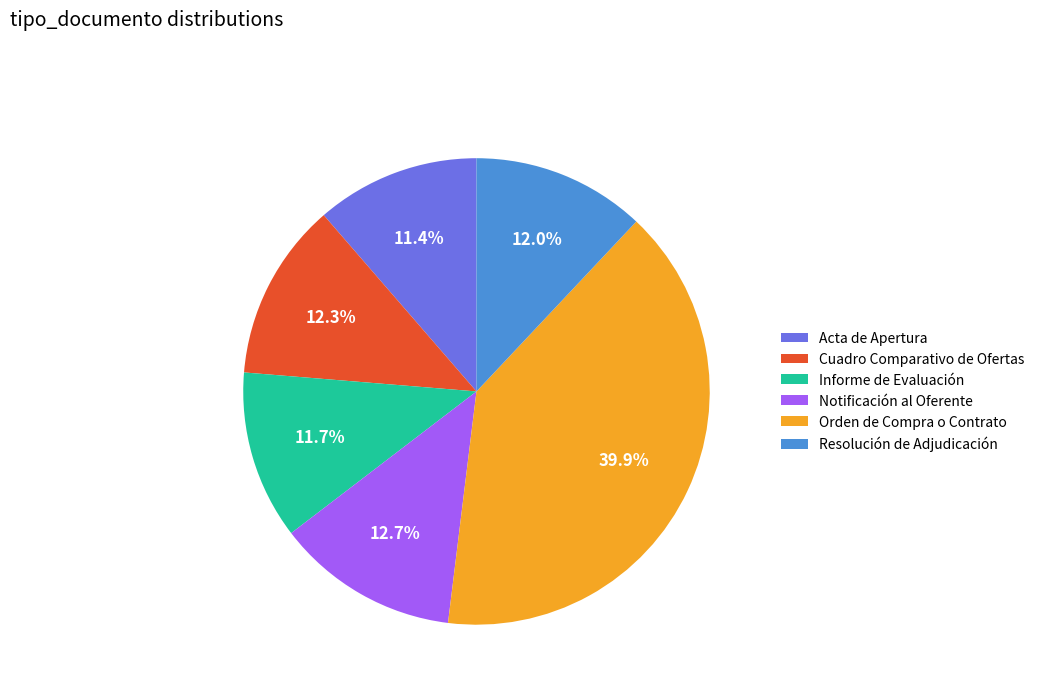

To the nearest percent, what portion does Acta de Apertura represent?

11%